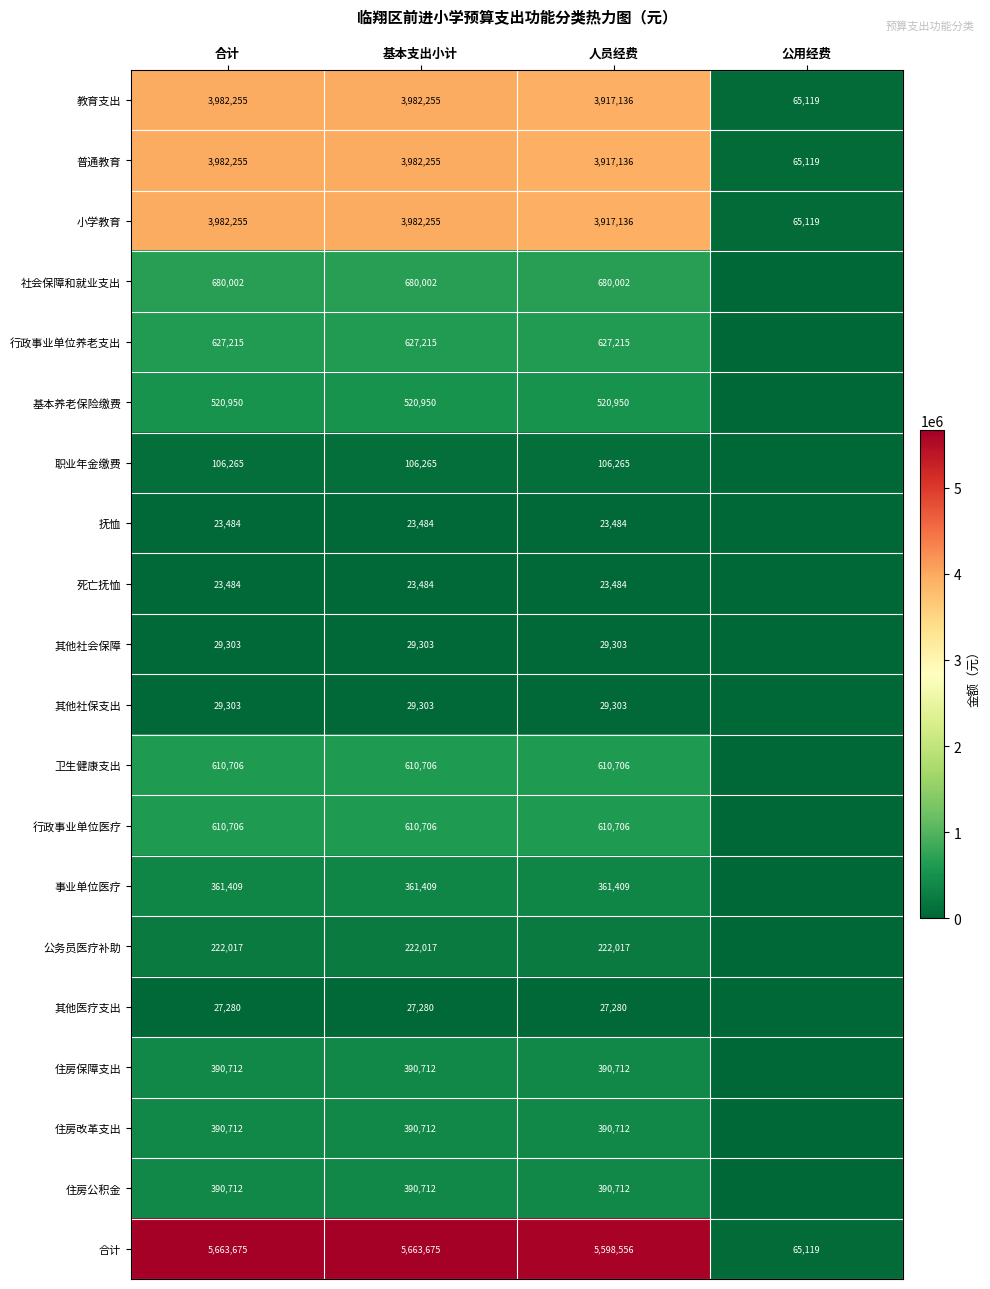

What is the spread (max minus min) of values at 人员经费?

5575072